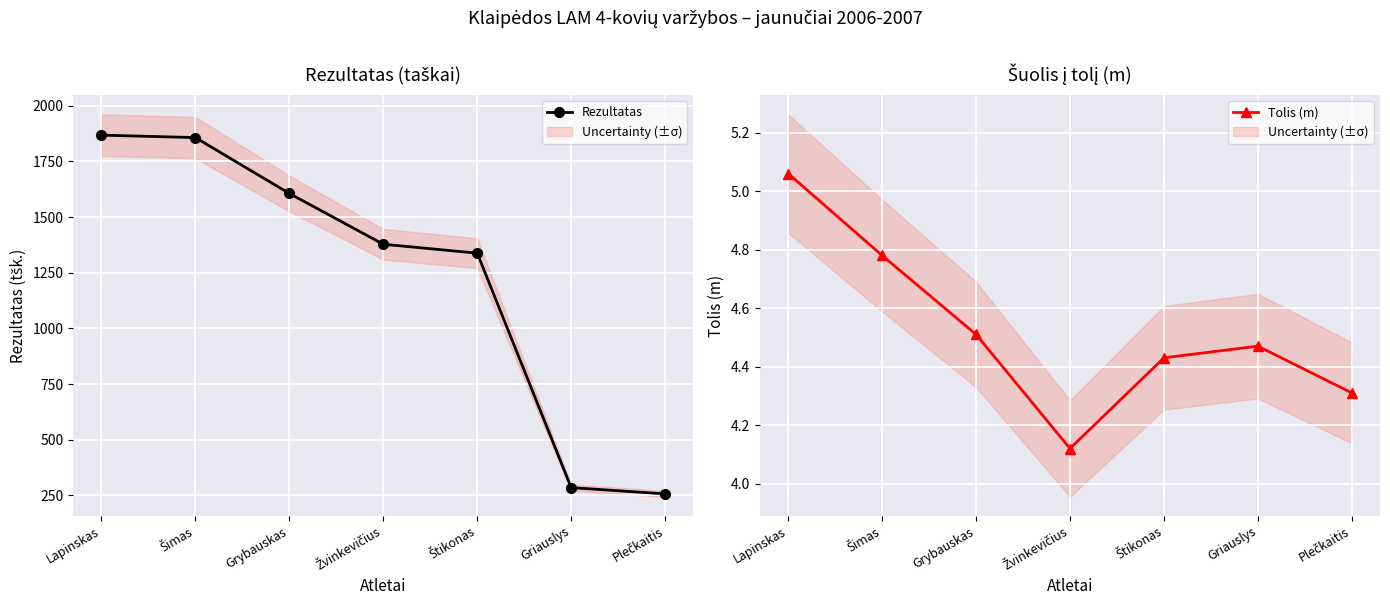

What are all the series names shown in the legend?

Rezultatas, Tolis (m)